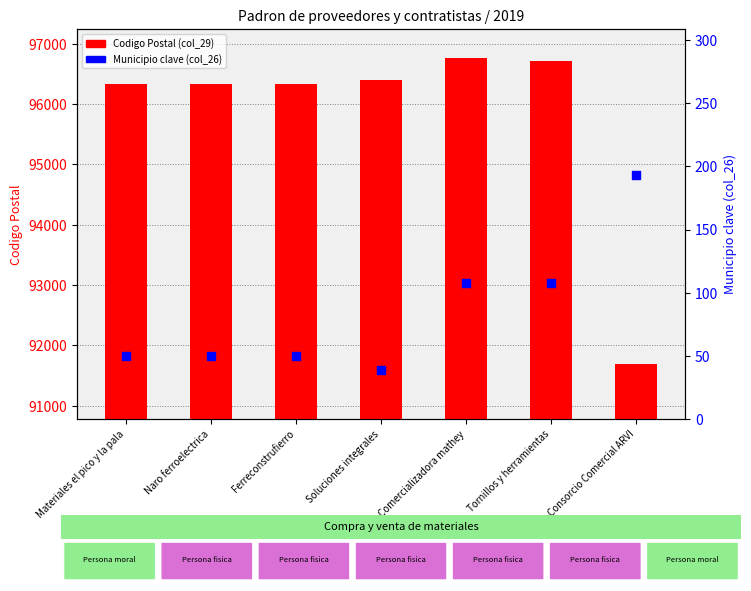

Which series contains the lowest Y value?

Municipio clave (col_26)